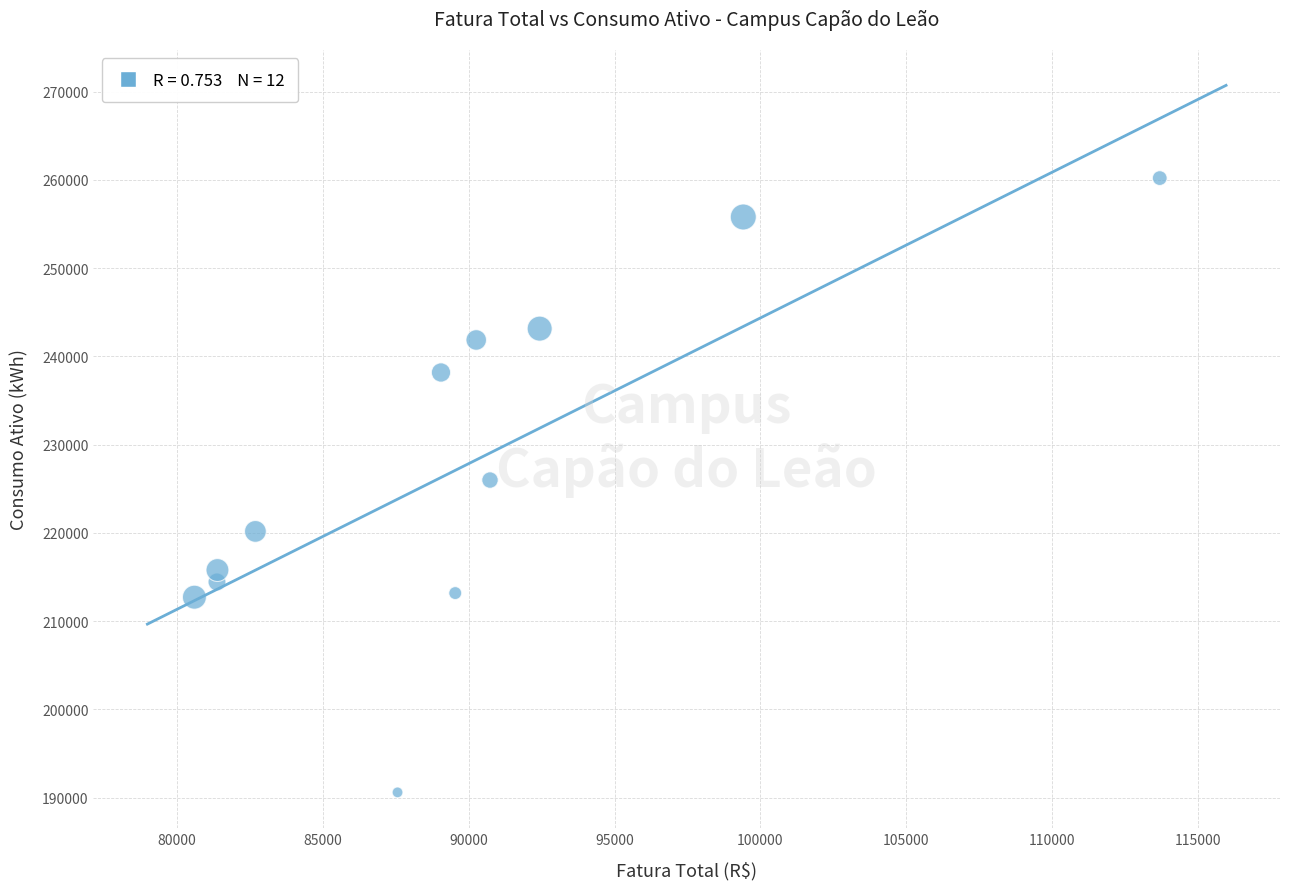

What is the range of Y values (max minus min)?

69624